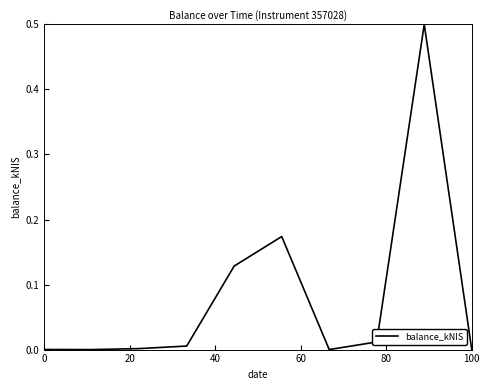

What is the difference between the maximum and minimum values?

0.5